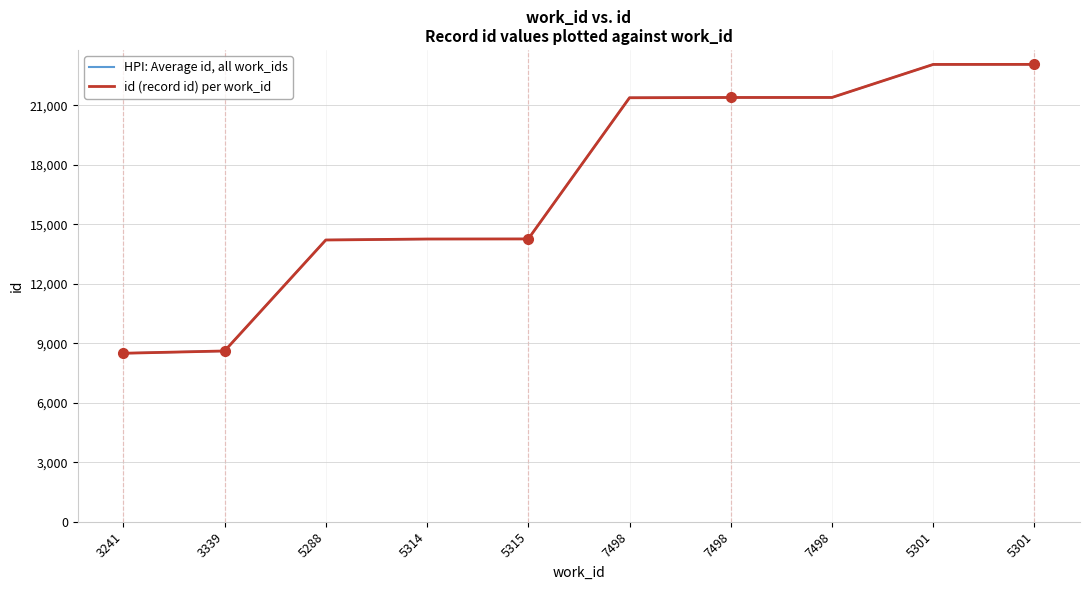

Does the chart have visible grid lines?

Yes